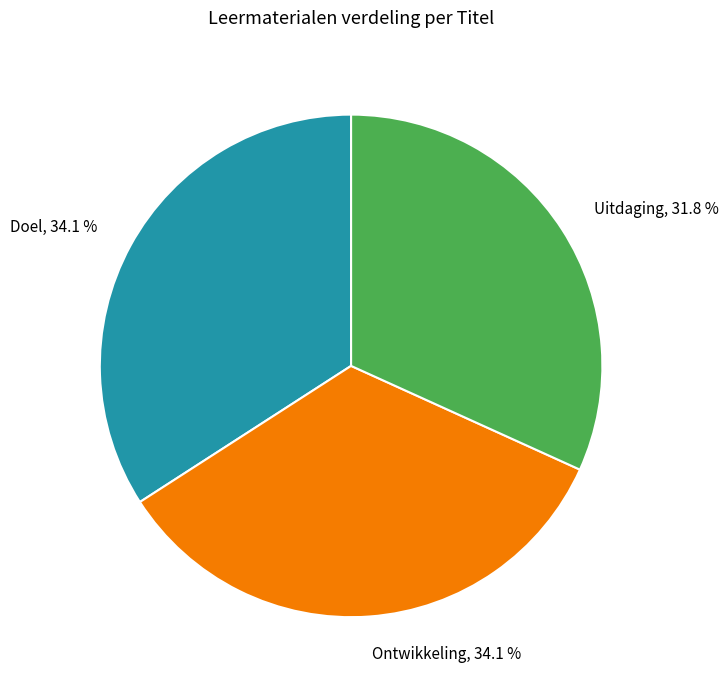

What is the smallest slice in the pie chart?

Uitdaging